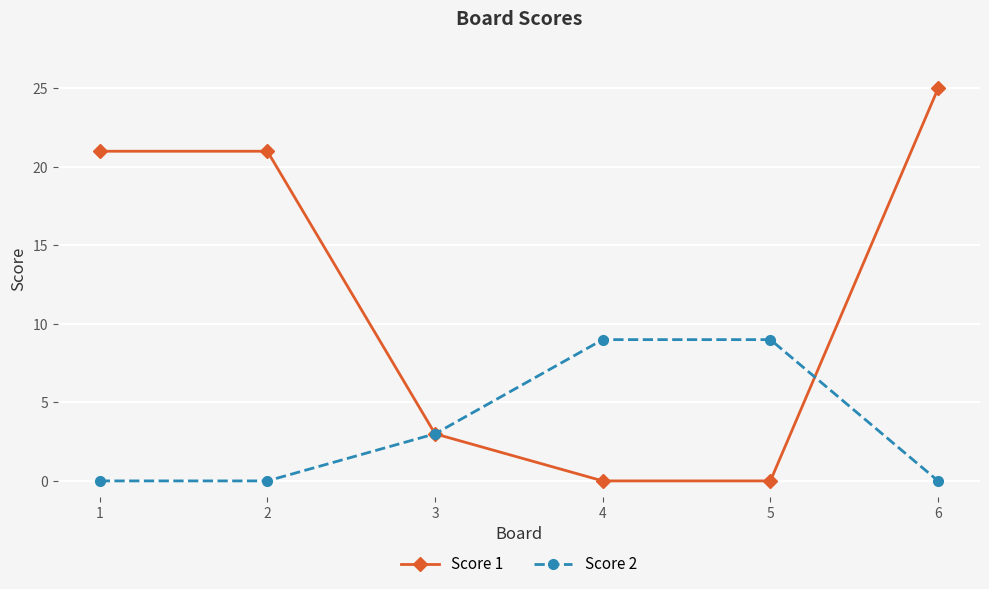

Rank the series by their maximum value, from lowest to highest.

Score 2, Score 1